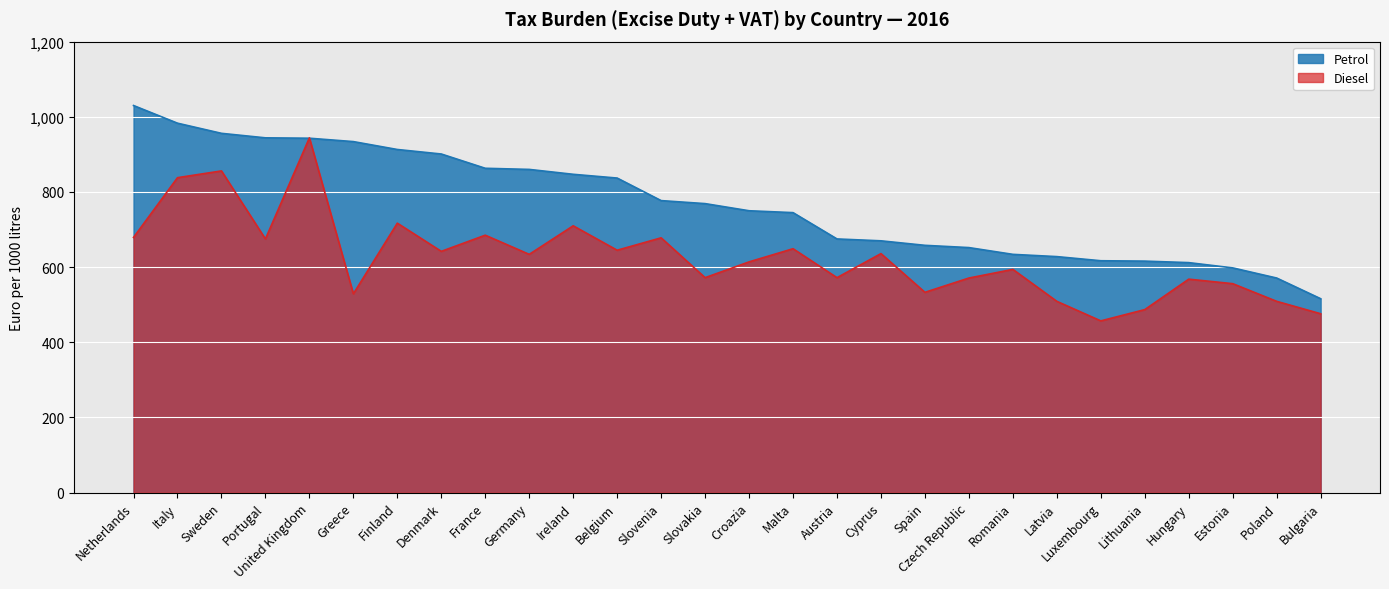

Rank the series by their maximum value, from lowest to highest.

Diesel, Petrol